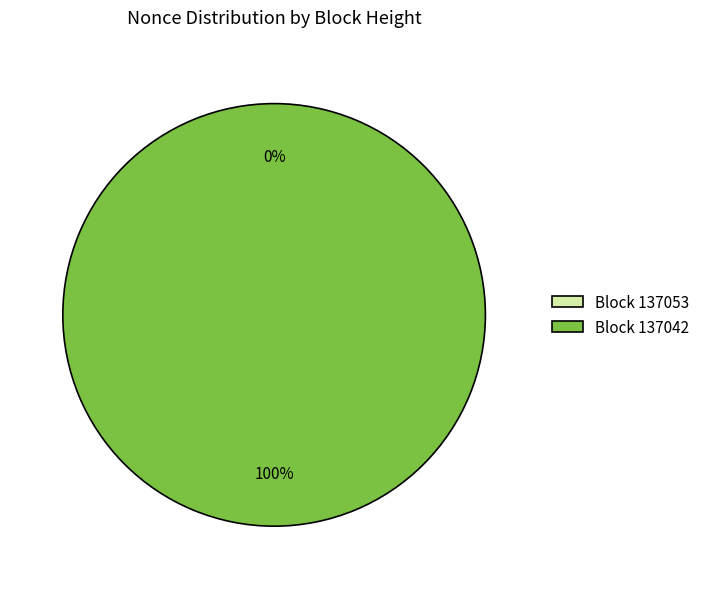

Count the number of slices in the pie.

2